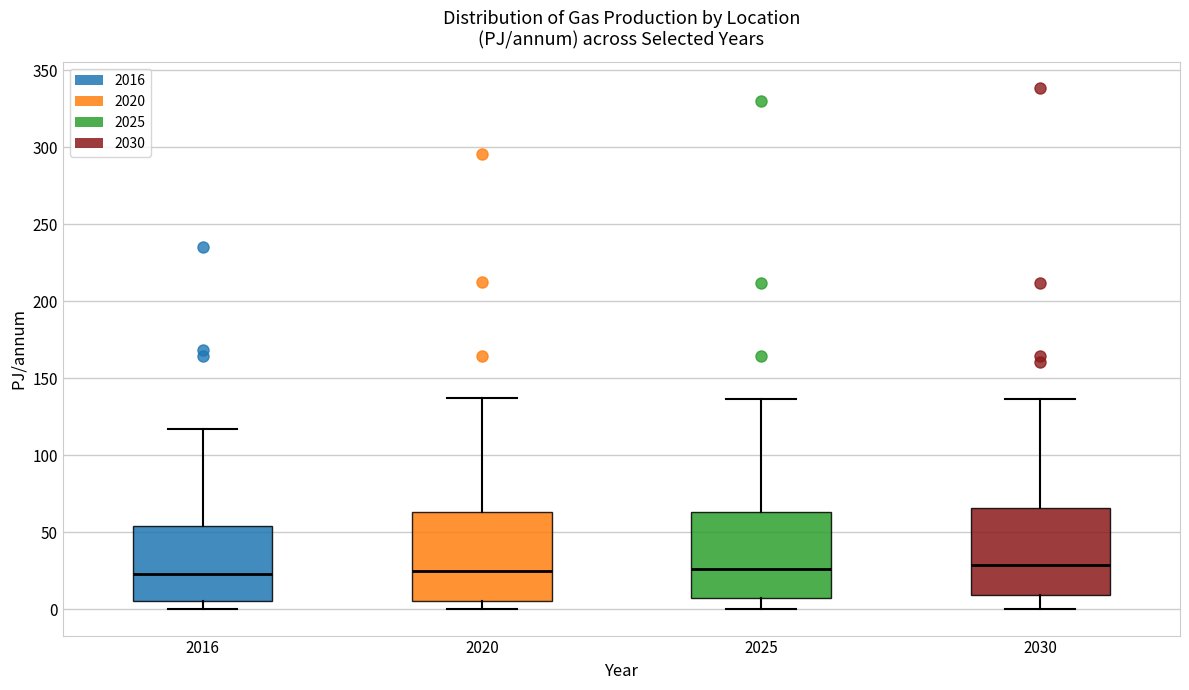

Where is the upper edge of the box at x = 2020 on the y-axis? The values are not printed on the chart, so give them approximately, as read against the axis.

65